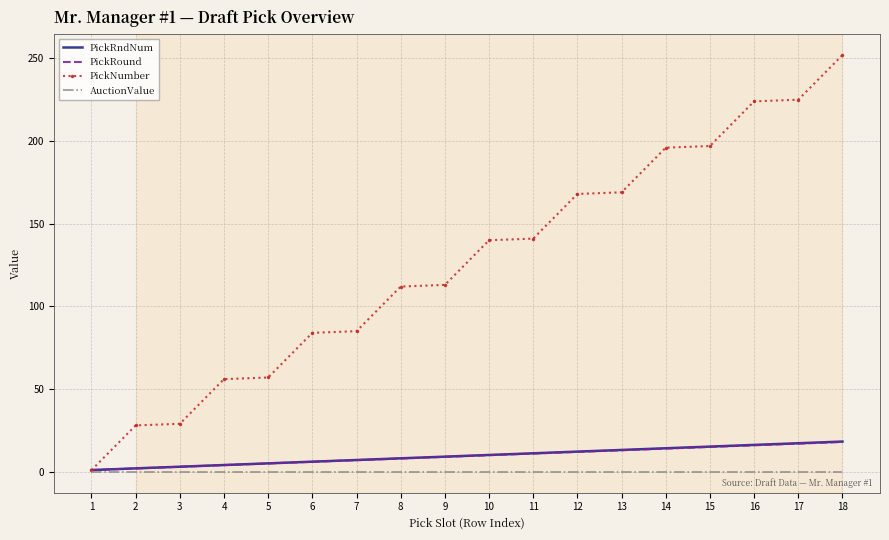

How many values in the PickNumber series are below 140?

9